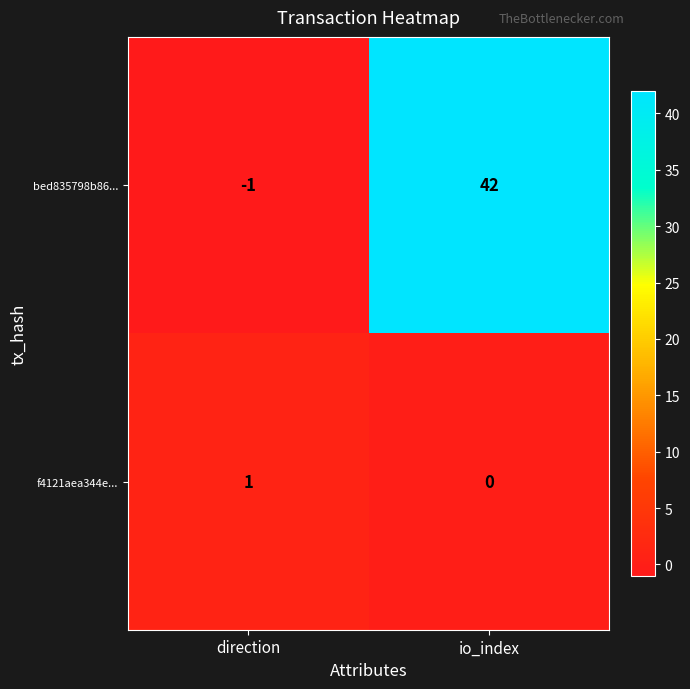

The bed835798b86... series shows -2 at direction. True or false?

False